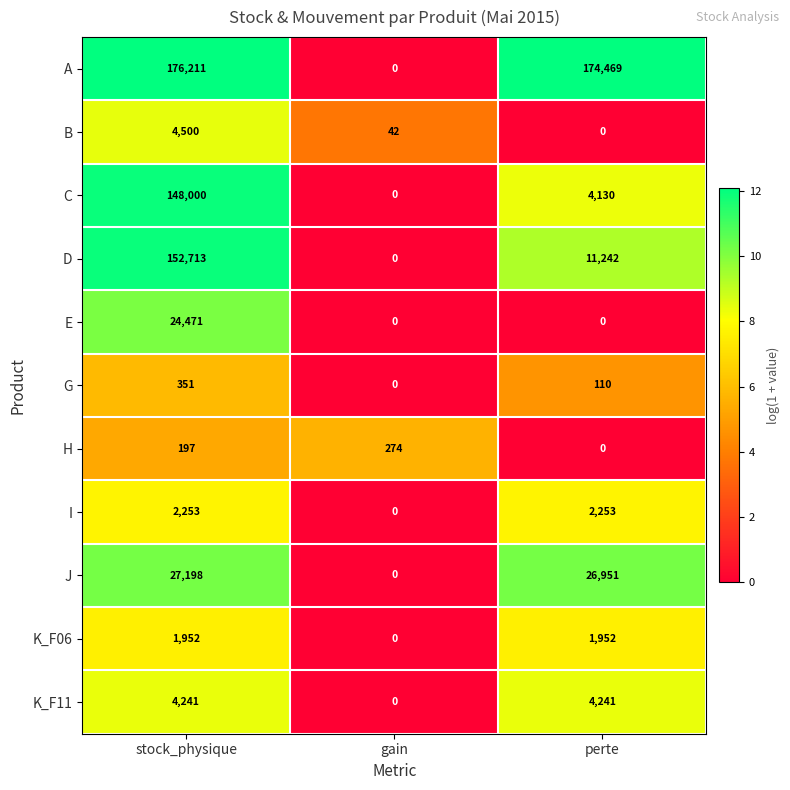

Which series changed the most between stock_physique and gain?

A